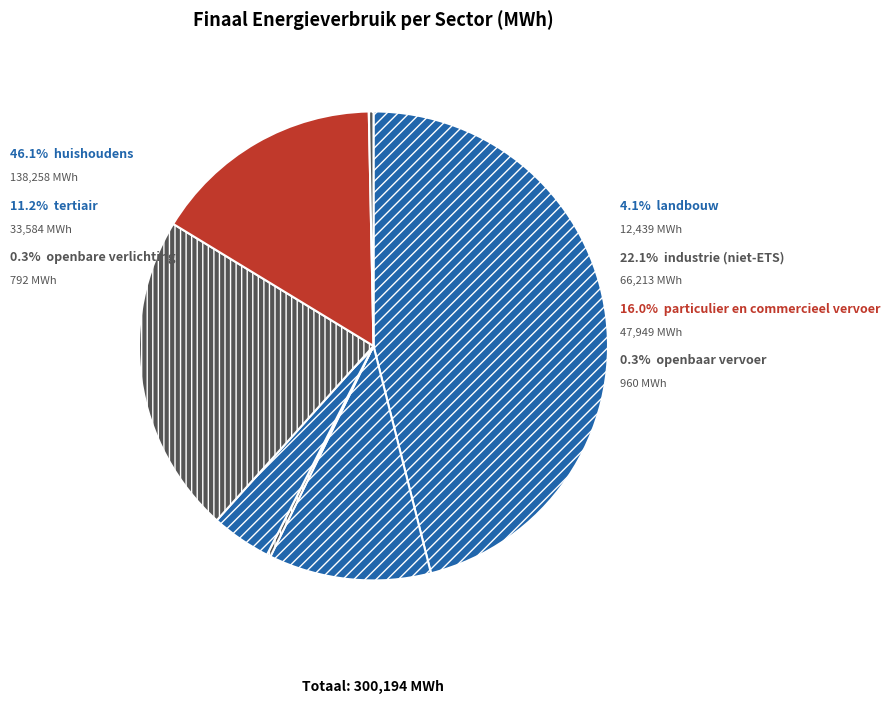

What is the change in value from huishoudens to openbaar vervoer?

-137297.9